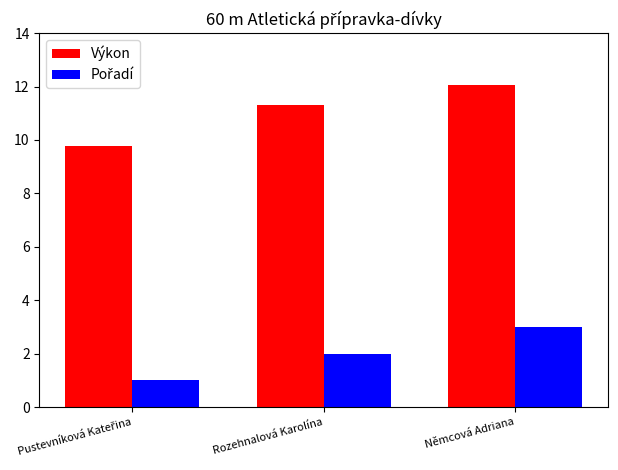

What is the value of the Výkon bar at the 3rd from the left?

12.1